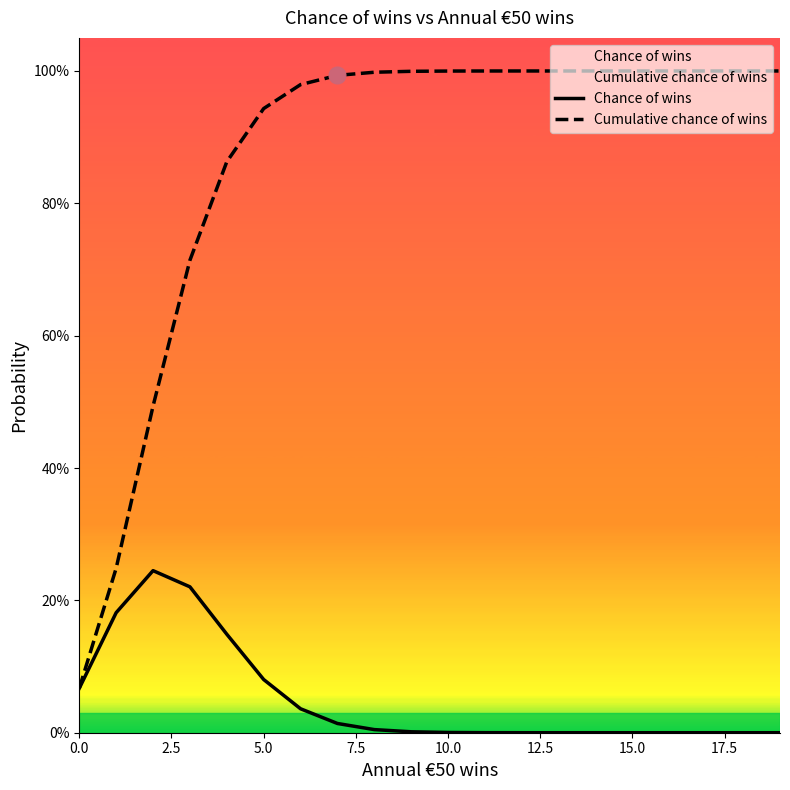

At which category is the sum across all series the highest?

5.0